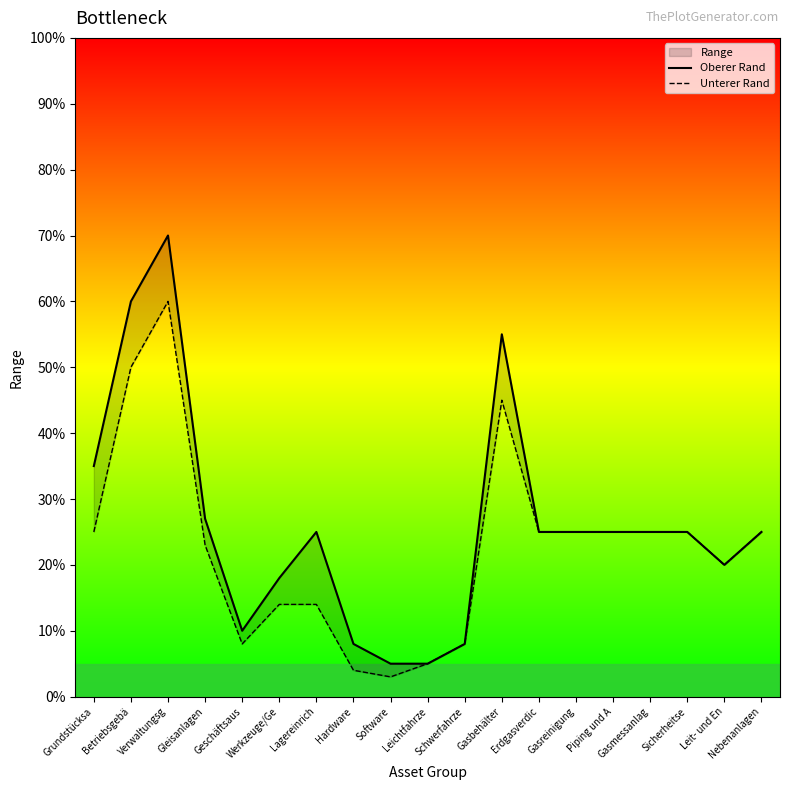

Reading left to right, extract all data points from this chart.

Oberer Rand: Grundstücksa=35	Betriebsgebä=60	Verwaltungsg=70	Gleisanlagen=27	Geschäftsaus=10	Werkzeuge/Ge=18	Lagereinrich=25	Hardware=8	Software=5	Leichtfahrze=5	Schwerfahrze=8	Gasbehälter=55	Erdgasverdic=25	Gasreinigung=25	Piping und A=25	Gasmessanlag=25	Sicherheitse=25	Leit- und En=20	Nebenanlagen=25
Unterer Rand: Grundstücksa=25	Betriebsgebä=50	Verwaltungsg=60	Gleisanlagen=23	Geschäftsaus=8	Werkzeuge/Ge=14	Lagereinrich=14	Hardware=4	Software=3	Leichtfahrze=5	Schwerfahrze=8	Gasbehälter=45	Erdgasverdic=25	Gasreinigung=25	Piping und A=25	Gasmessanlag=25	Sicherheitse=25	Leit- und En=20	Nebenanlagen=25